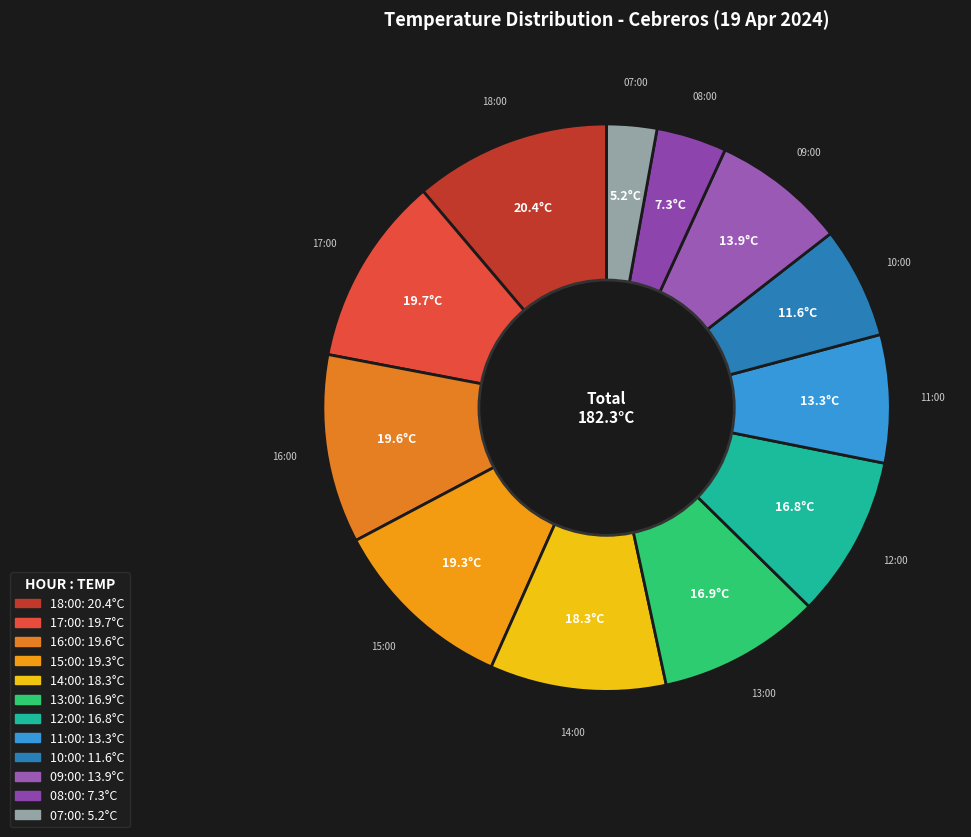

How many segments does this pie chart have?

12